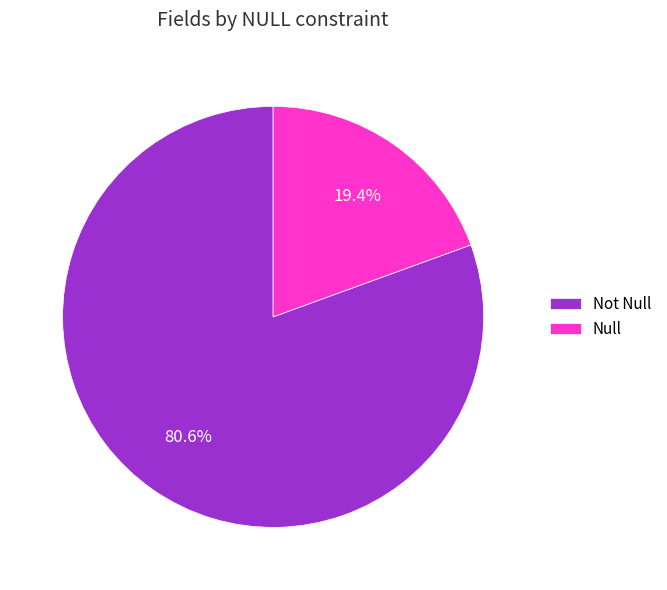

What is the largest slice in the pie chart?

Not Null